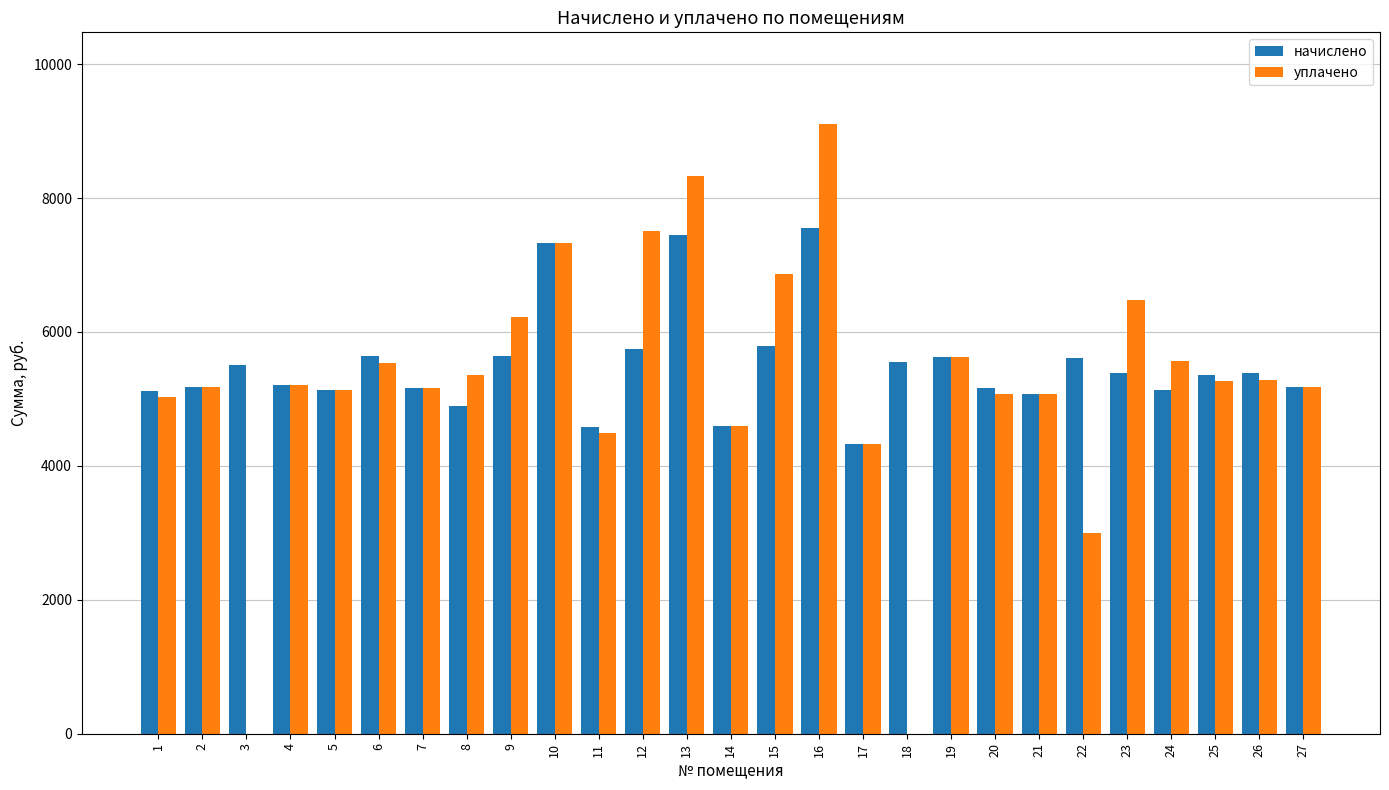

How many values in the начислено series exceed 5356?

14